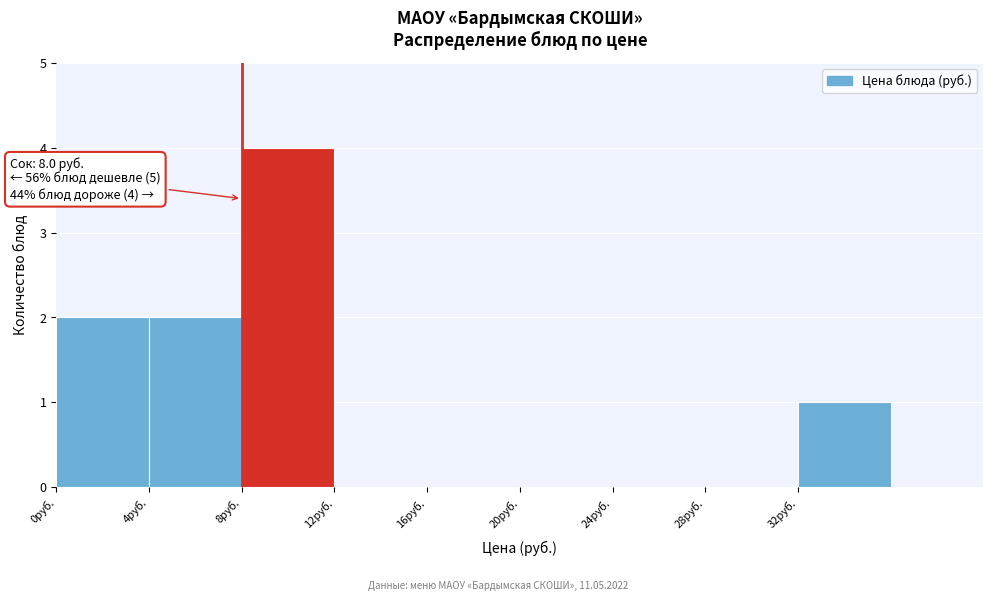

Which range on the x-axis has the tallest bar?

8 to 12